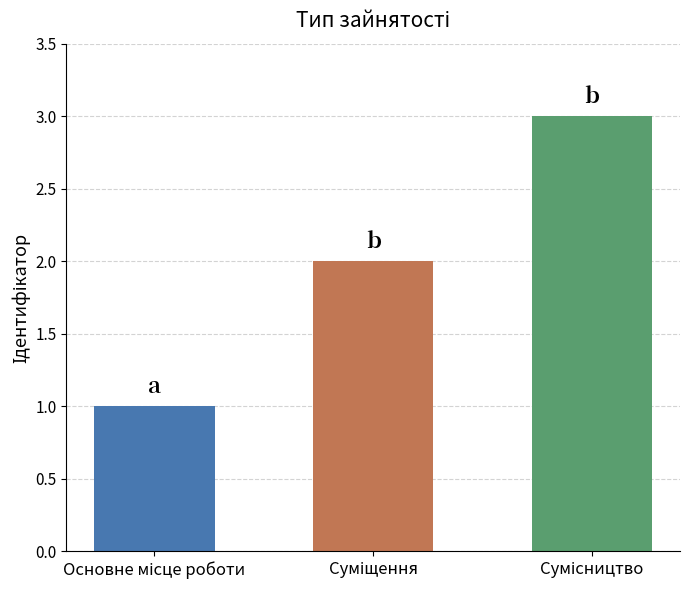

What is the sum of all values?

6